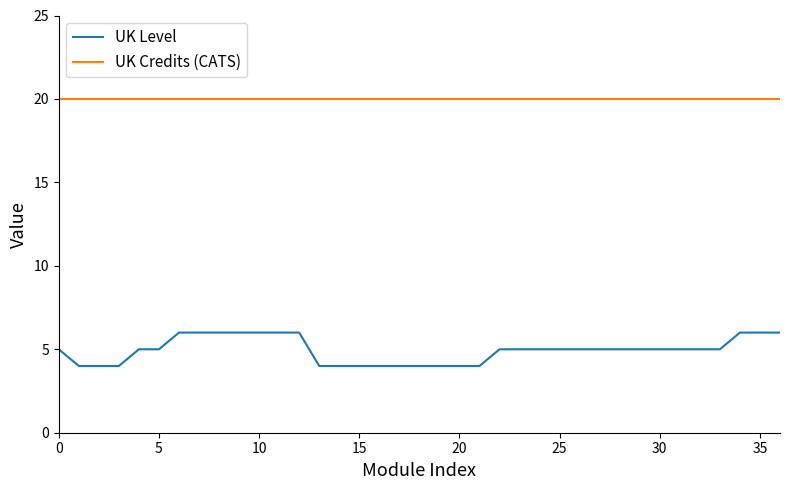

Rank the series by their maximum value, from lowest to highest.

UK Level, UK Credits (CATS)